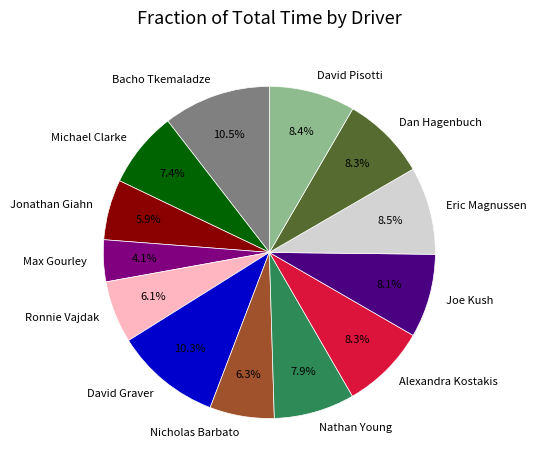

Approximately how many times larger is the value at Nicholas Barbato compared to Eric Magnussen?

0.7